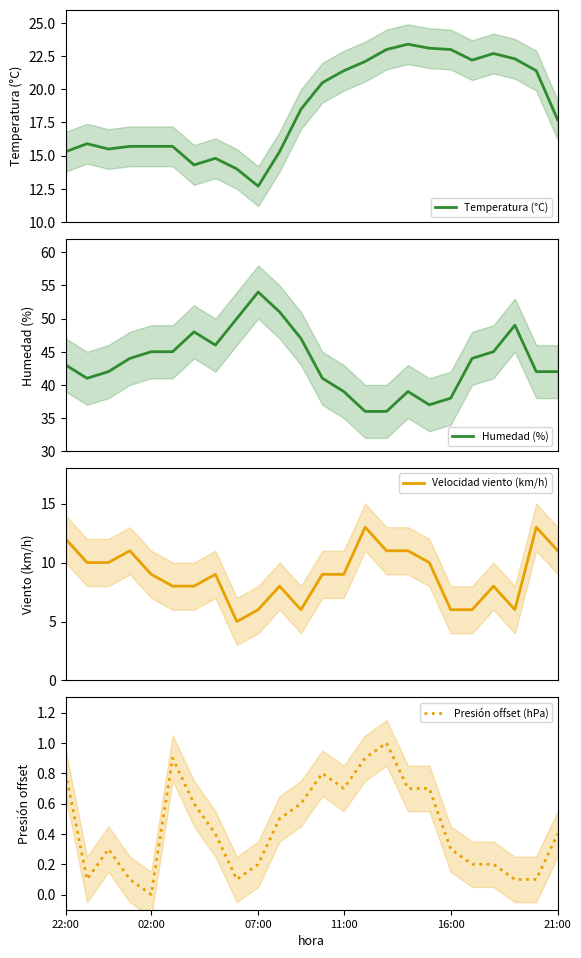

Which series changed the most between 6 and 14?

Humedad (%)